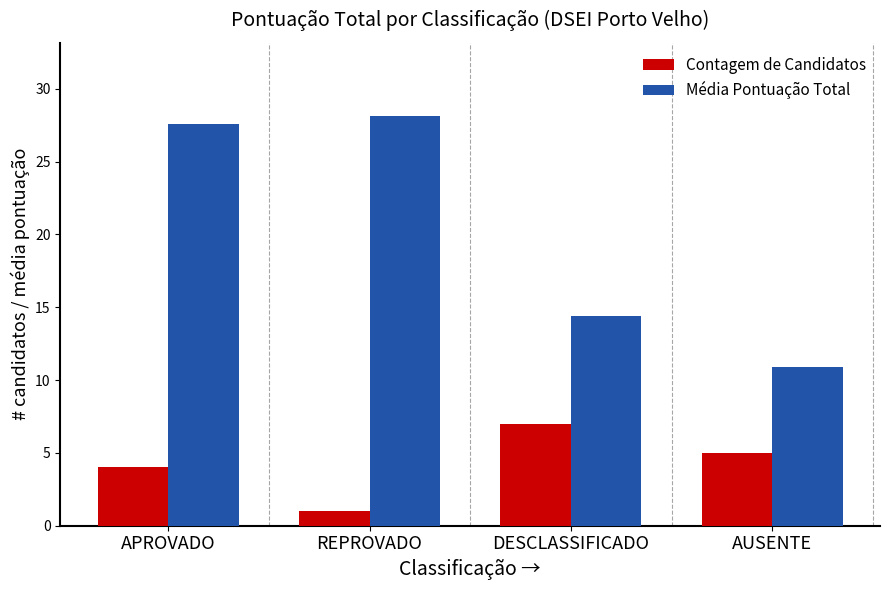

Which series has the largest total across all categories?

Média Pontuação Total